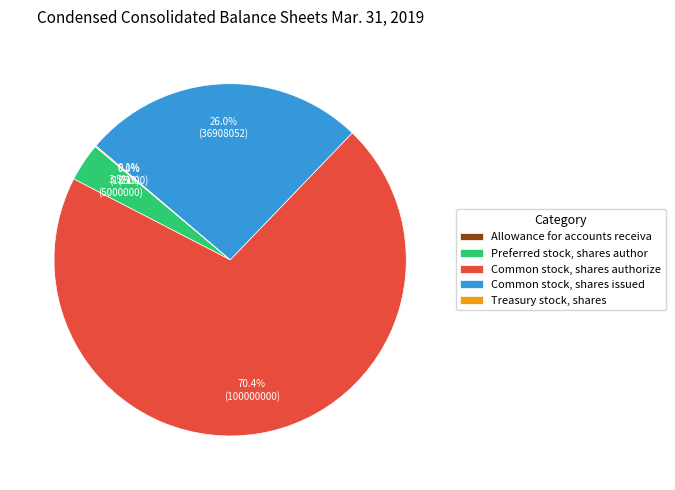

Which slice is the largest?

Common stock, shares authorize